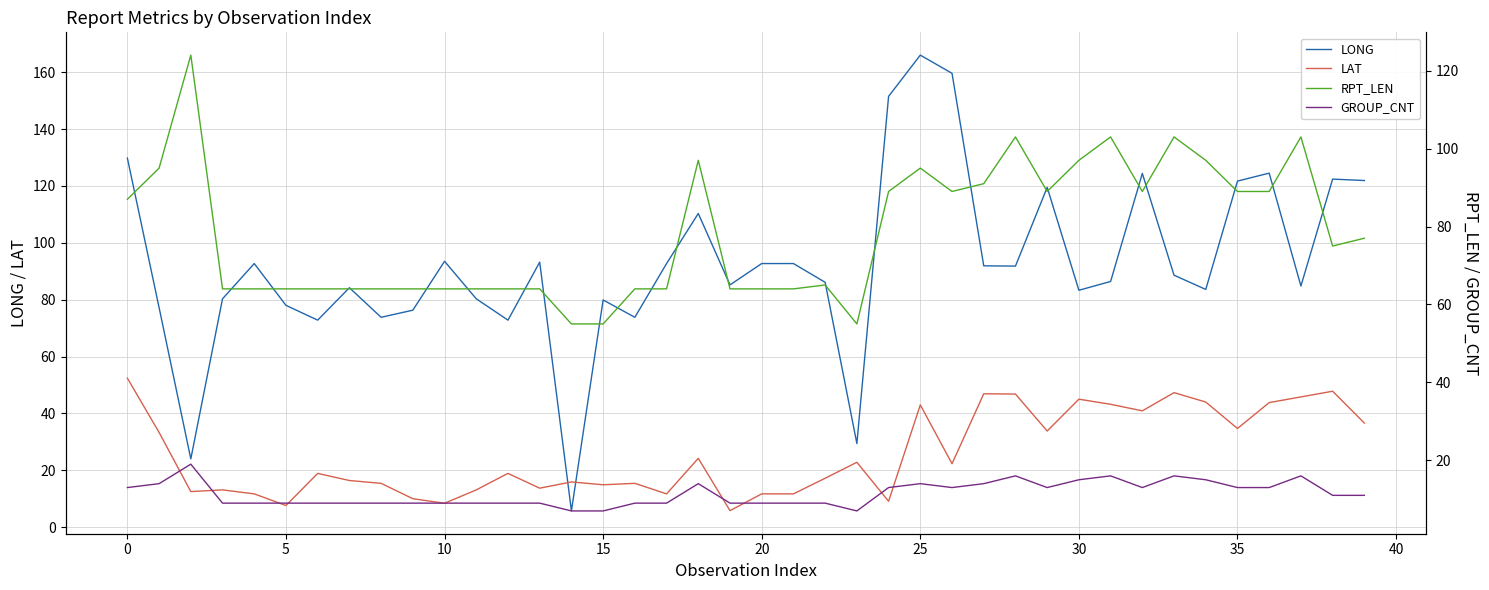

How many interior local peaks does the LAT series have?

12